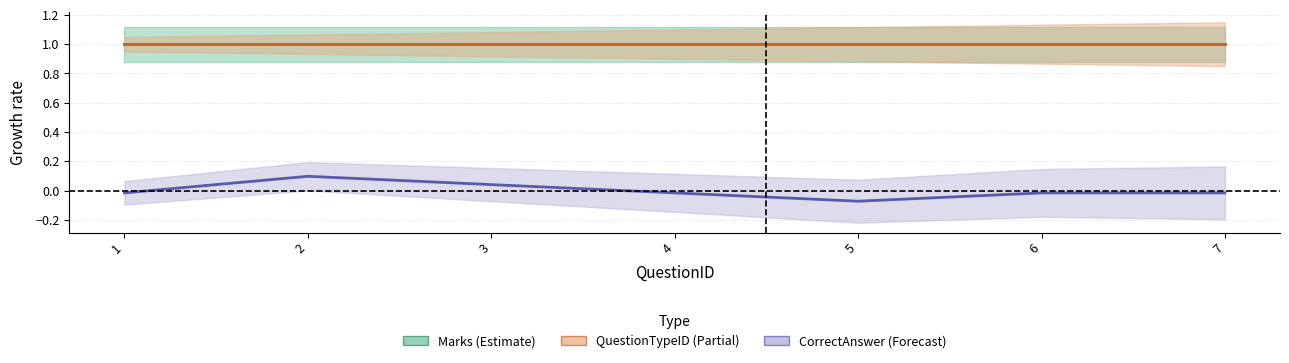

Which series has the largest total across all categories?

Marks